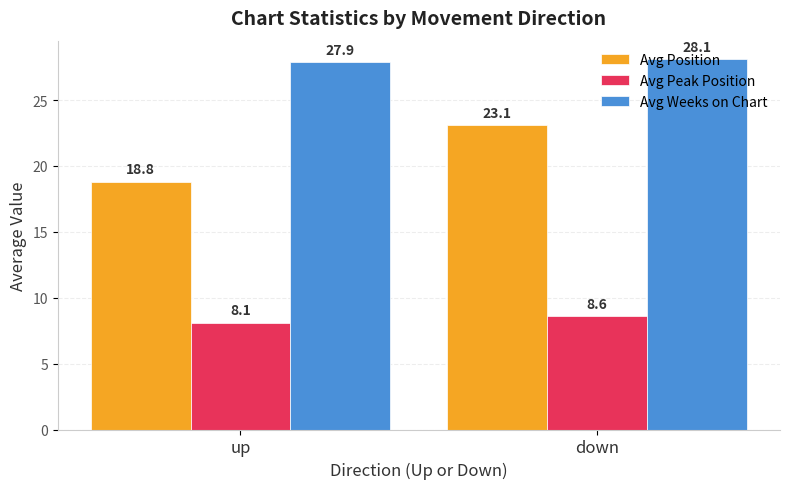

True or false: Avg Weeks on Chart has a value of 7.1 at up.

False